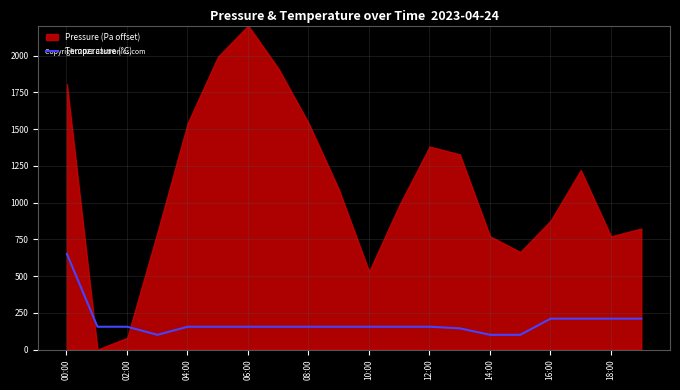

What is the lowest value of the Temperature (°C) series?

100.0